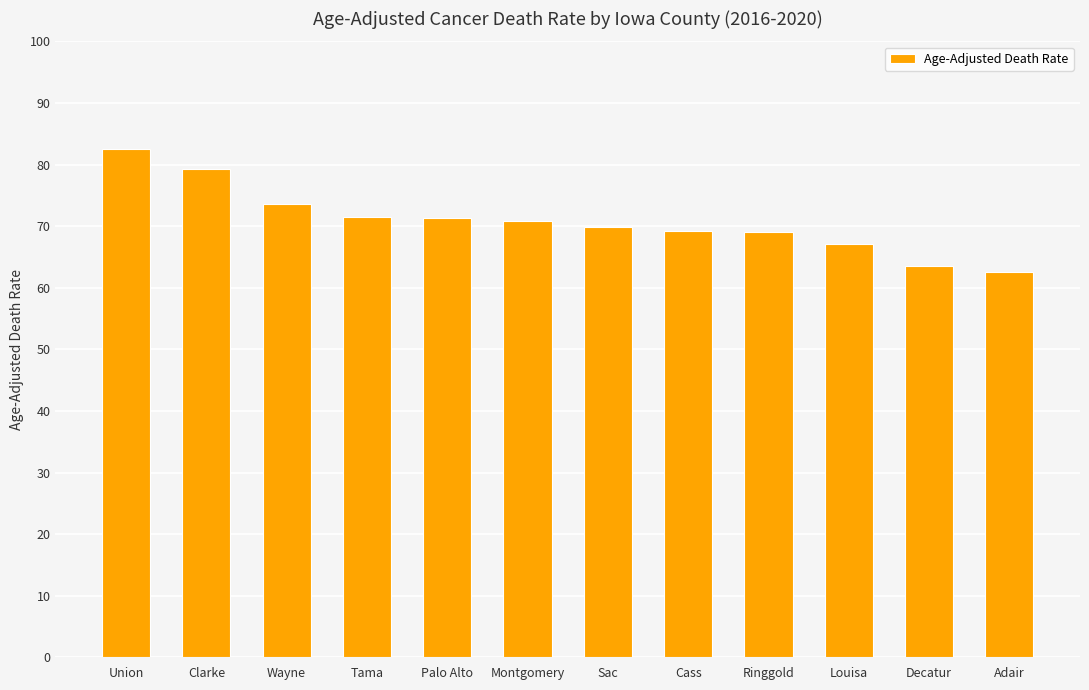

How many categories are shown in the chart?

12